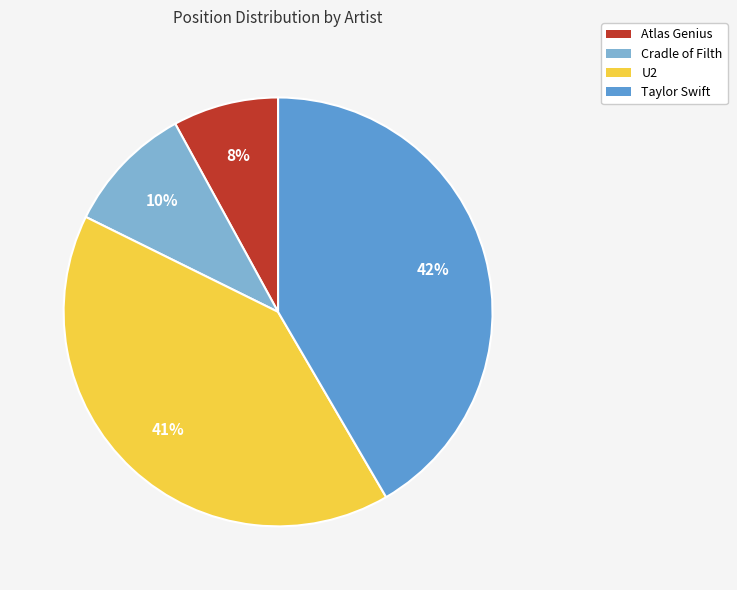

Does any single category account for the majority?

No